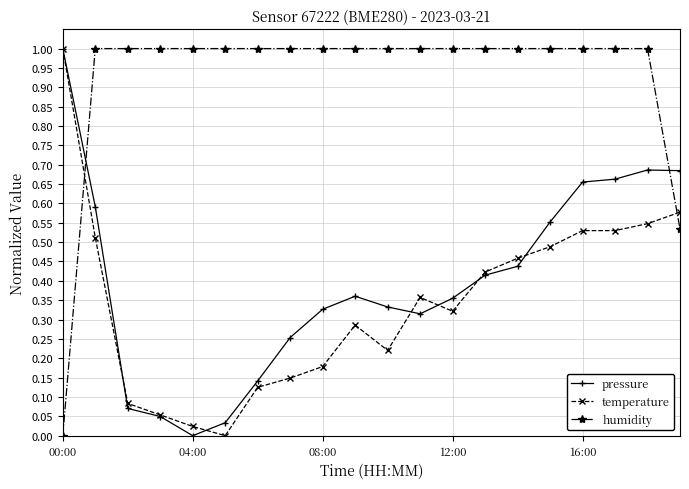

What is the sum of all humidity values?

18.5